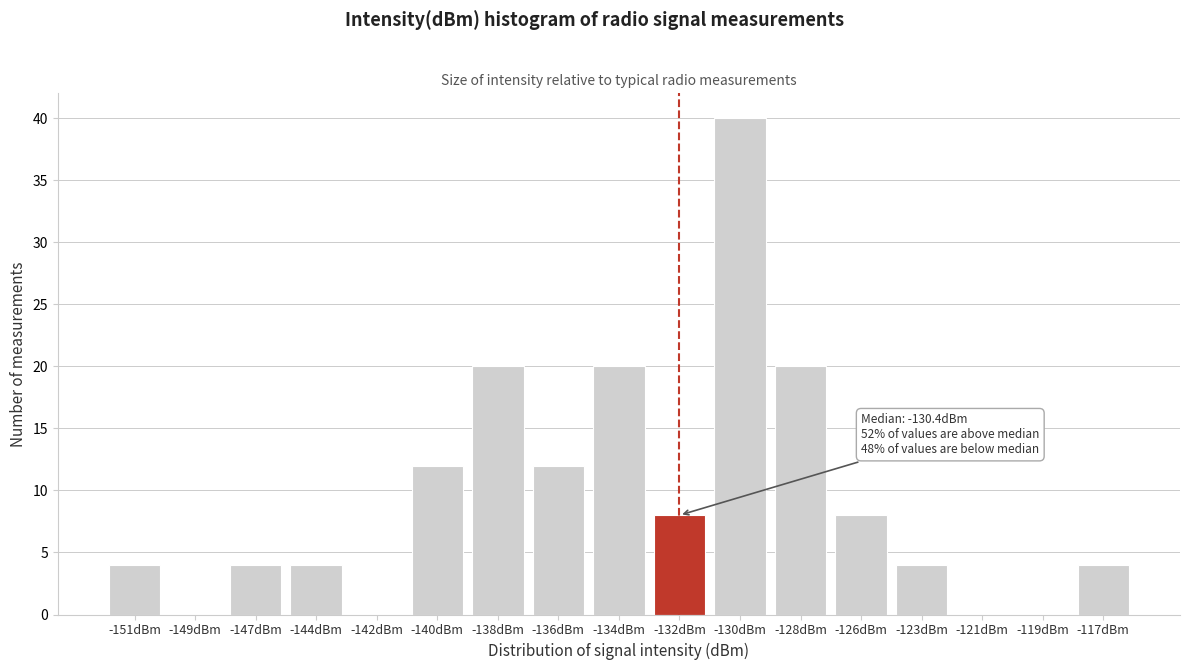

Reading left to right, what are all the values shown in this chart?

-151dBm=4	-149dBm=0	-147dBm=4	-144dBm=4	-142dBm=0	-140dBm=12	-138dBm=20	-136dBm=12	-134dBm=20	-132dBm=8	-130dBm=40	-128dBm=20	-126dBm=8	-123dBm=4	-121dBm=0	-119dBm=0	-117dBm=4